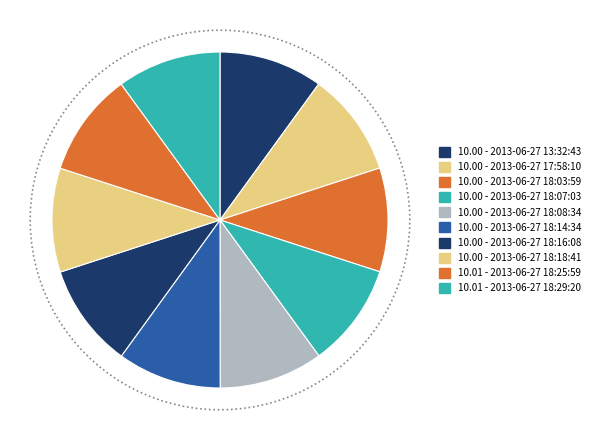

Is the sum of 2013-06-27 18:14:34 and 2013-06-27 18:08:34 greater than half?

No